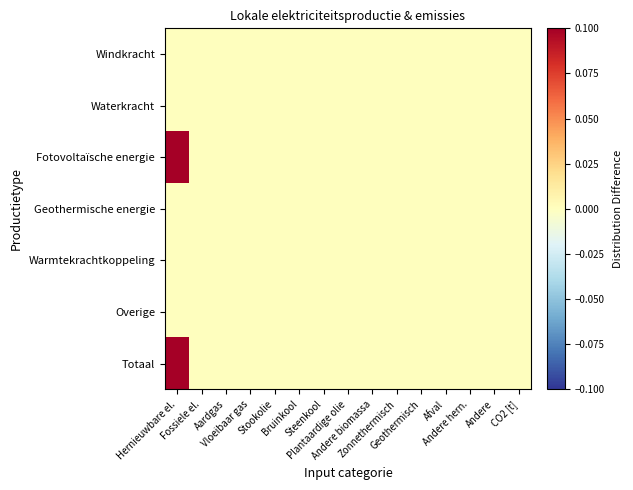

Reading left to right, transcribe all the data shown in this chart.

Windkracht: Hernieuwbare el.=0.0	Fossiele el.=0.0	Aardgas=0.0	Vloeibaar gas=0.0	Stookolie=0.0	Bruinkool=0.0	Steenkool=0.0	Plantaardige olie=0.0	Andere biomassa=0.0	Zonnethermisch=0.0	Geothermisch=0.0	Afval=0.0	Andere hern.=0.0	Andere=0.0	CO2 [t]=0.0
Waterkracht: Hernieuwbare el.=0.0	Fossiele el.=0.0	Aardgas=0.0	Vloeibaar gas=0.0	Stookolie=0.0	Bruinkool=0.0	Steenkool=0.0	Plantaardige olie=0.0	Andere biomassa=0.0	Zonnethermisch=0.0	Geothermisch=0.0	Afval=0.0	Andere hern.=0.0	Andere=0.0	CO2 [t]=0.0
Fotovoltaïsche energie: Hernieuwbare el.=0.1	Fossiele el.=0.0	Aardgas=0.0	Vloeibaar gas=0.0	Stookolie=0.0	Bruinkool=0.0	Steenkool=0.0	Plantaardige olie=0.0	Andere biomassa=0.0	Zonnethermisch=0.0	Geothermisch=0.0	Afval=0.0	Andere hern.=0.0	Andere=0.0	CO2 [t]=0.0
Geothermische energie: Hernieuwbare el.=0.0	Fossiele el.=0.0	Aardgas=0.0	Vloeibaar gas=0.0	Stookolie=0.0	Bruinkool=0.0	Steenkool=0.0	Plantaardige olie=0.0	Andere biomassa=0.0	Zonnethermisch=0.0	Geothermisch=0.0	Afval=0.0	Andere hern.=0.0	Andere=0.0	CO2 [t]=0.0
Warmtekrachtkoppeling: Hernieuwbare el.=0.0	Fossiele el.=0.0	Aardgas=0.0	Vloeibaar gas=0.0	Stookolie=0.0	Bruinkool=0.0	Steenkool=0.0	Plantaardige olie=0.0	Andere biomassa=0.0	Zonnethermisch=0.0	Geothermisch=0.0	Afval=0.0	Andere hern.=0.0	Andere=0.0	CO2 [t]=0.0
Overige: Hernieuwbare el.=0.0	Fossiele el.=0.0	Aardgas=0.0	Vloeibaar gas=0.0	Stookolie=0.0	Bruinkool=0.0	Steenkool=0.0	Plantaardige olie=0.0	Andere biomassa=0.0	Zonnethermisch=0.0	Geothermisch=0.0	Afval=0.0	Andere hern.=0.0	Andere=0.0	CO2 [t]=0.0
Totaal: Hernieuwbare el.=0.1	Fossiele el.=0.0	Aardgas=0.0	Vloeibaar gas=0.0	Stookolie=0.0	Bruinkool=0.0	Steenkool=0.0	Plantaardige olie=0.0	Andere biomassa=0.0	Zonnethermisch=0.0	Geothermisch=0.0	Afval=0.0	Andere hern.=0.0	Andere=0.0	CO2 [t]=0.0